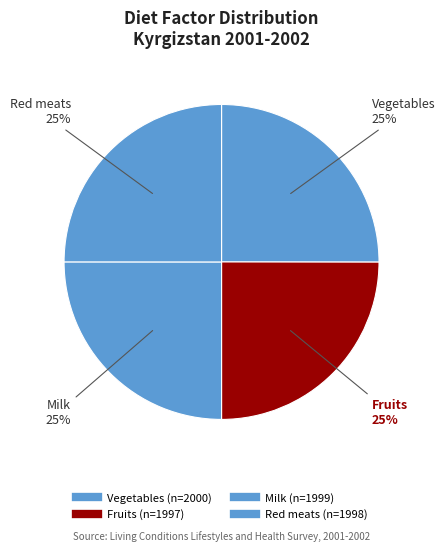

Does any single category account for the majority?

No